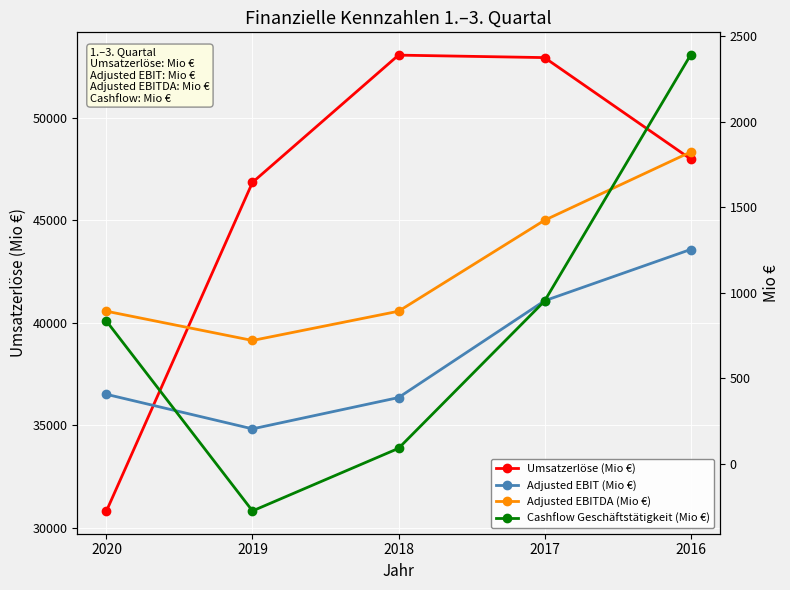

Is it true that Cashflow Geschäftstätigkeit (Mio €) equals 1100 at 2020?

False